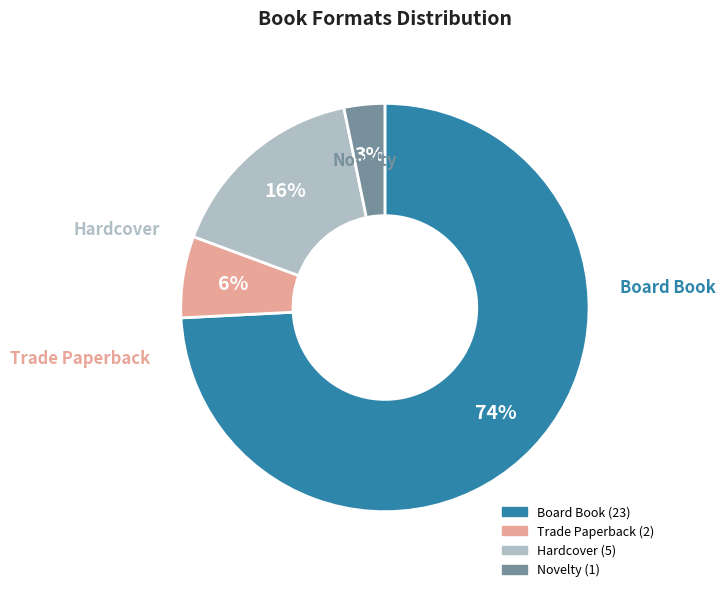

Between Novelty and Board Book, which is larger?

Board Book